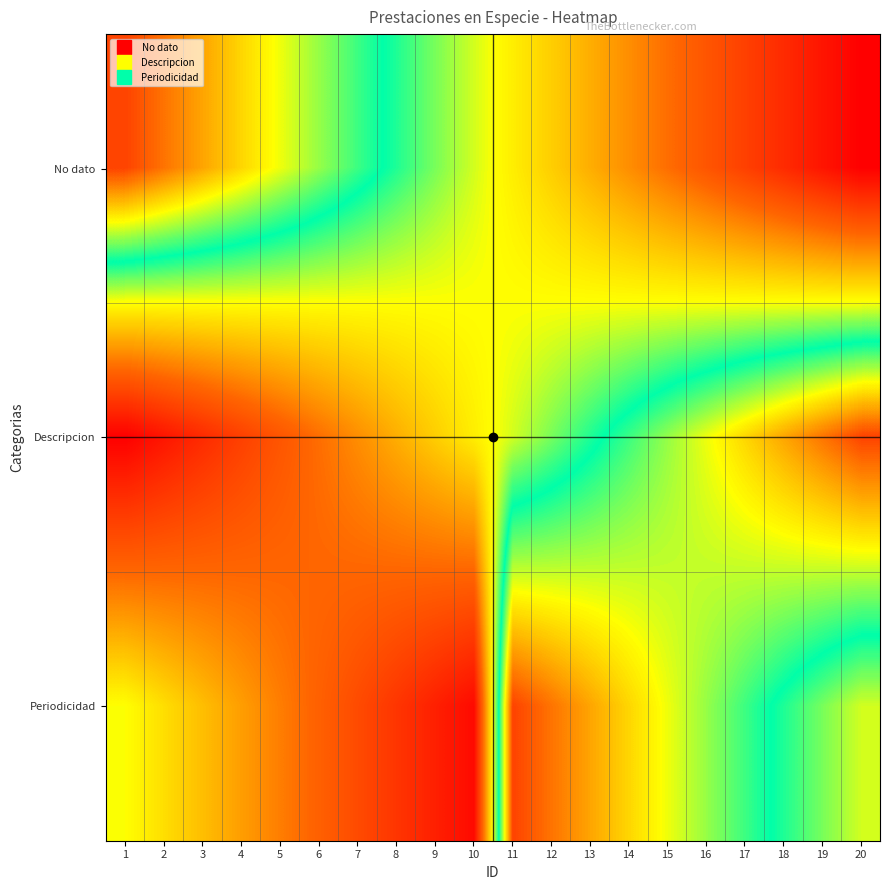

How many data points does each series have?

20